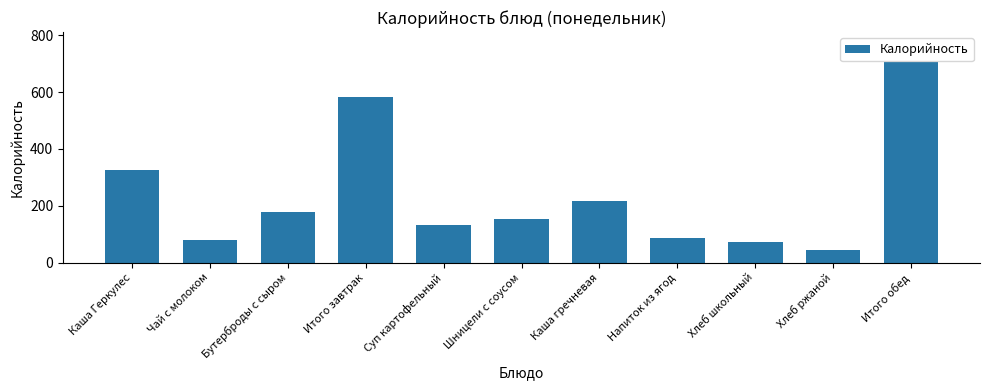

What is the average value?

234